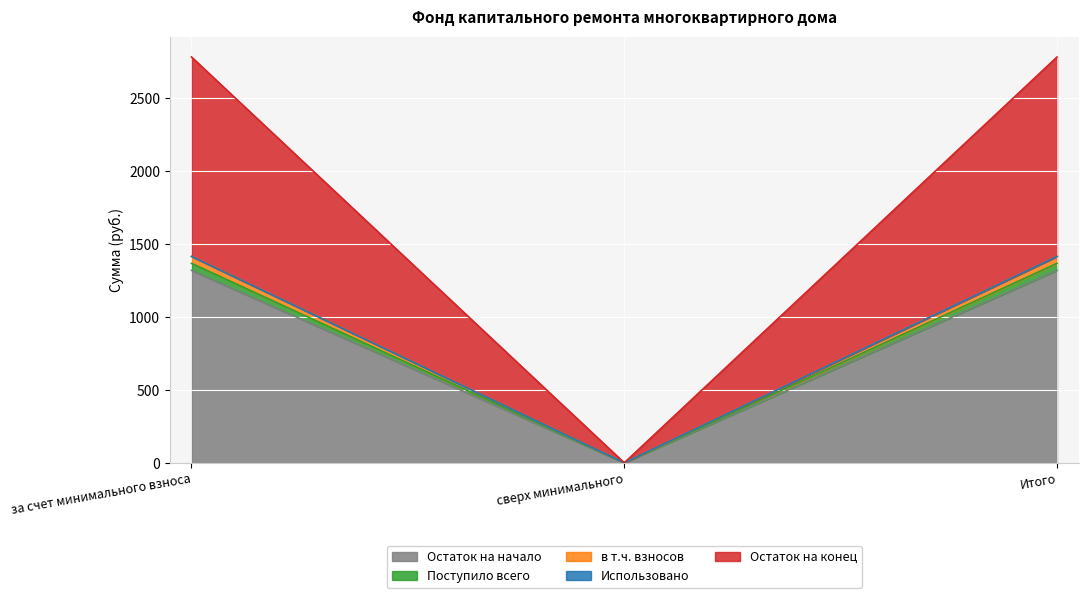

What is the highest value of the Остаток на начало series?

1319.5